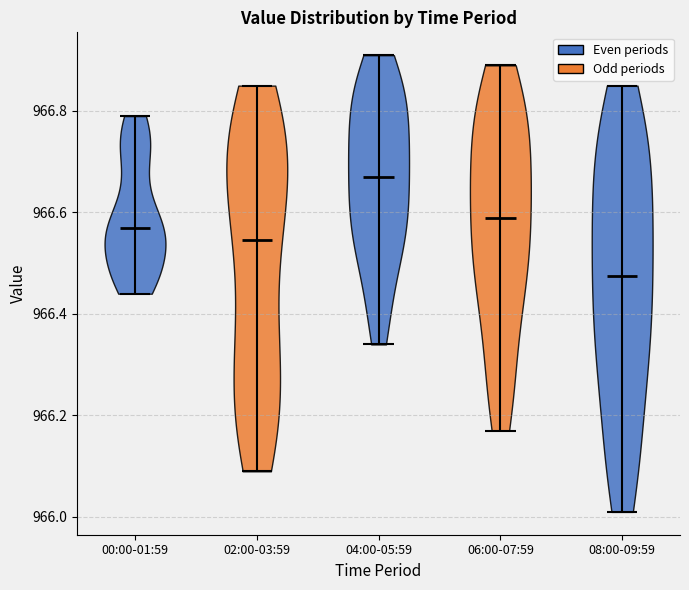

Reading left to right, read every violin against the y-axis: where its median line is, and the lowest and highest points it reaches. The values are not printed on the chart, so give them approximately, as read against the axis.

00:00-01:59: median line 966.58, lowest point 966.44, highest point 966.80
02:00-03:59: median line 966.54, lowest point 966.10, highest point 966.86
04:00-05:59: median line 966.68, lowest point 966.34, highest point 966.92
06:00-07:59: median line 966.60, lowest point 966.18, highest point 966.90
08:00-09:59: median line 966.48, lowest point 966.02, highest point 966.86